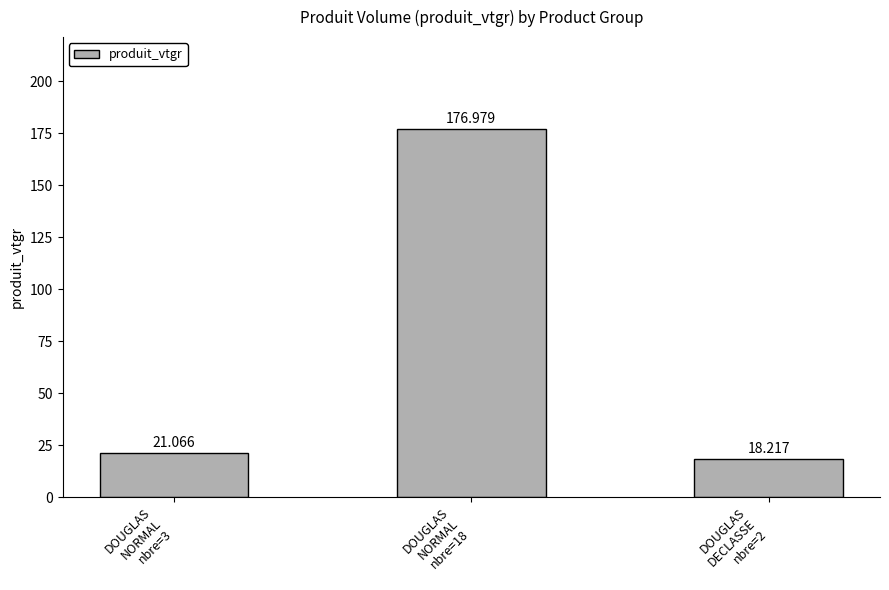

Does the chart contain any negative values?

No